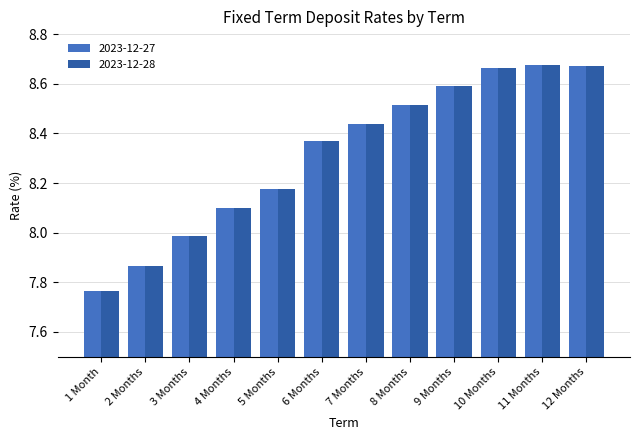

What is the difference between the maximum and second lowest values in the 2023-12-27 series?

0.8